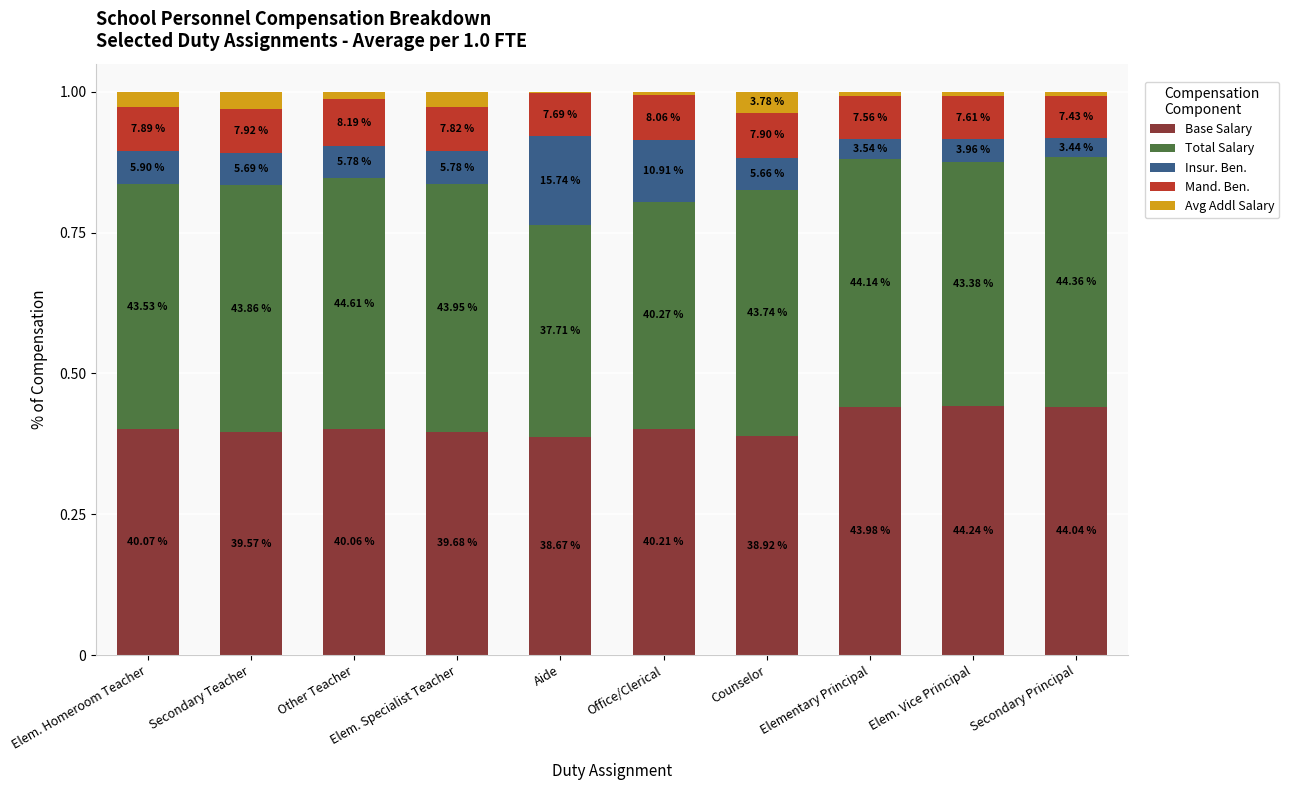

What are all the series names shown in the legend?

Base Salary, Total Salary, Insur. Ben., Mand. Ben., Avg Addl Salary